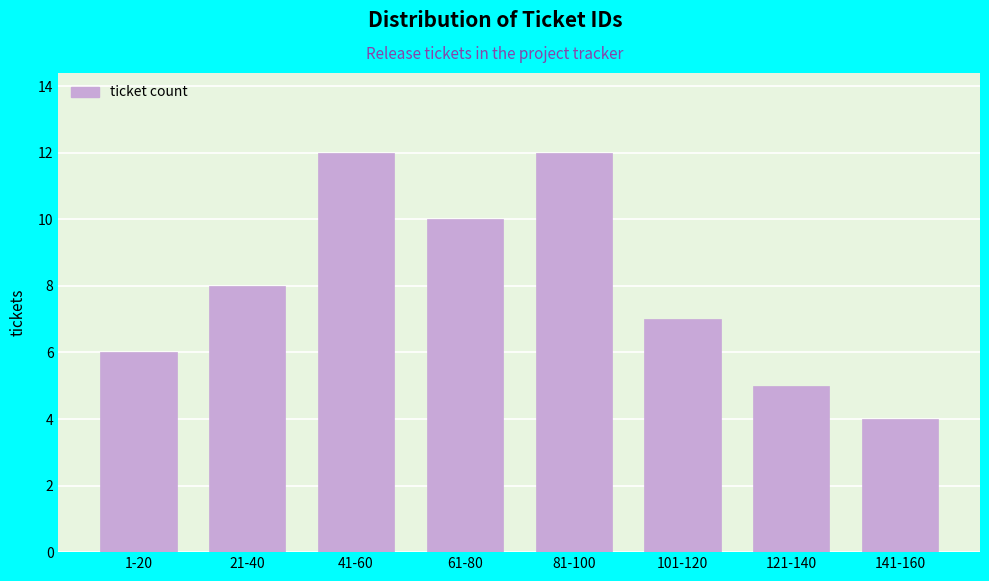

Reading left to right, transcribe all the data shown in this chart.

6	8	12	10	12	7	5	4